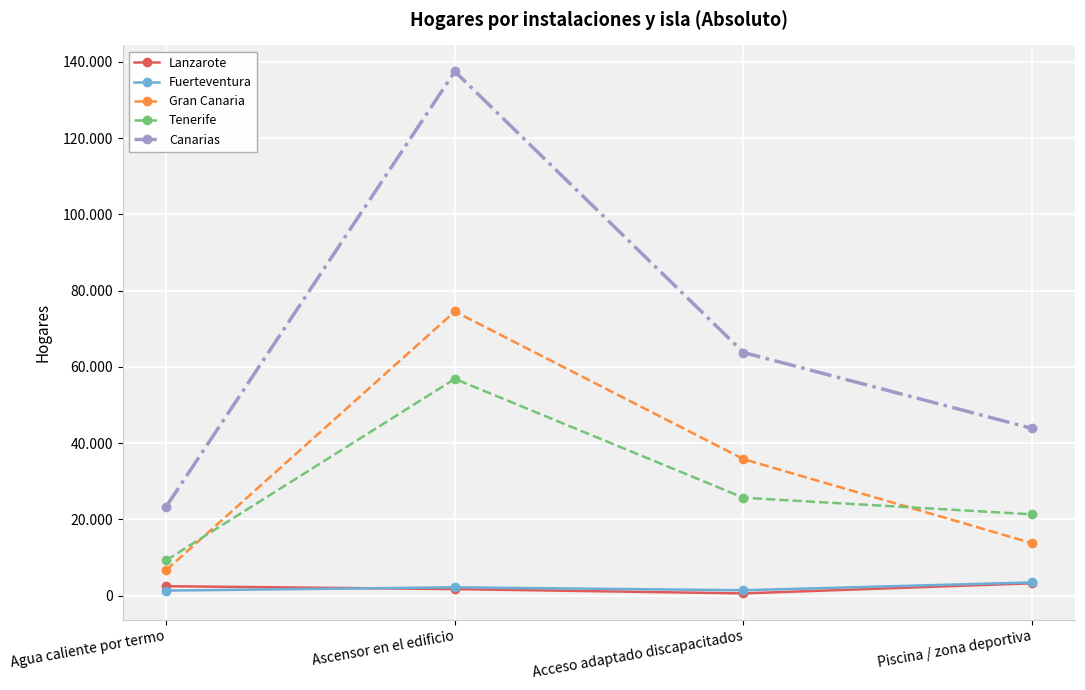

What is the greatest value displayed?

137462